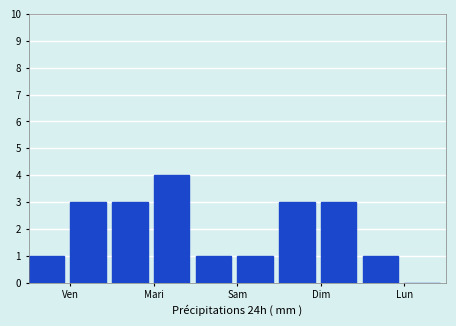

What is the greatest value displayed?

4